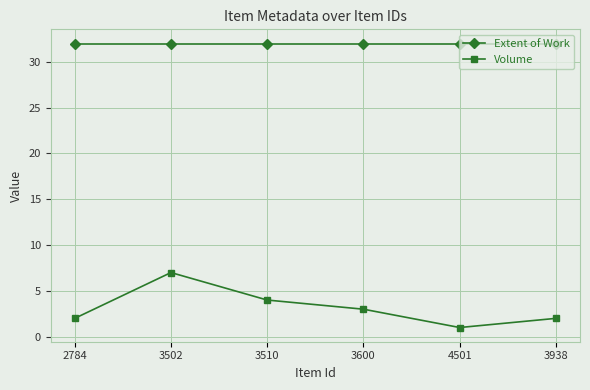

What is the sum of the Volume values at 4501 and 3600?

4